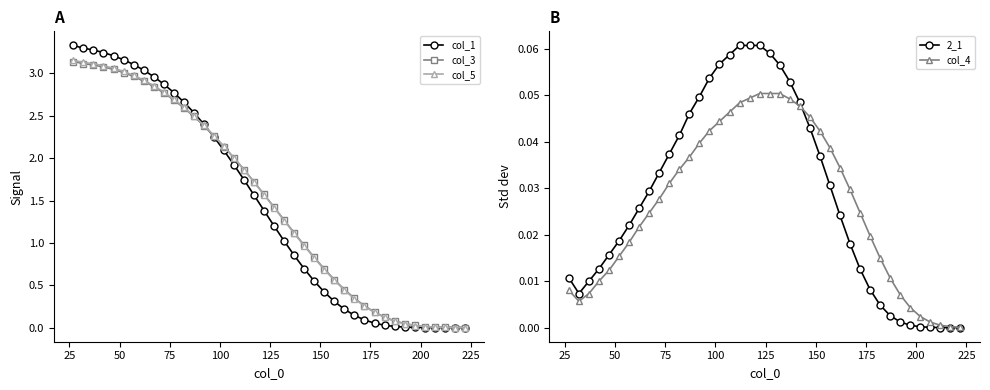

True or false: 2_1 has more than 0 interior local peaks.

True